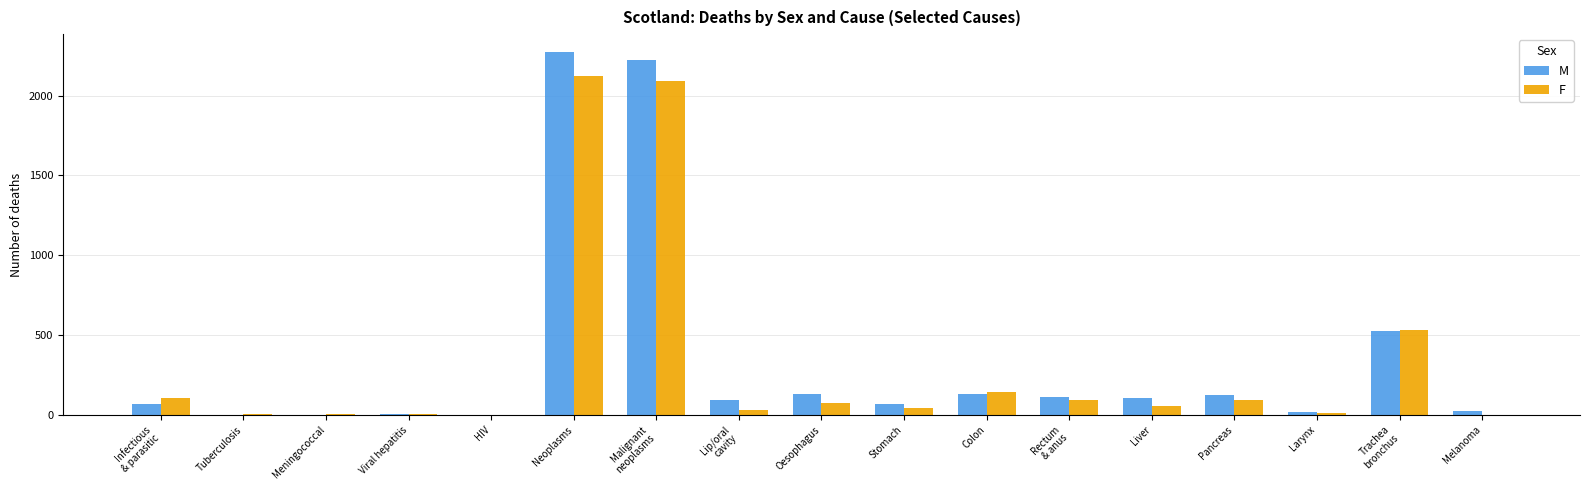

What are all the series names shown in the legend?

M, F